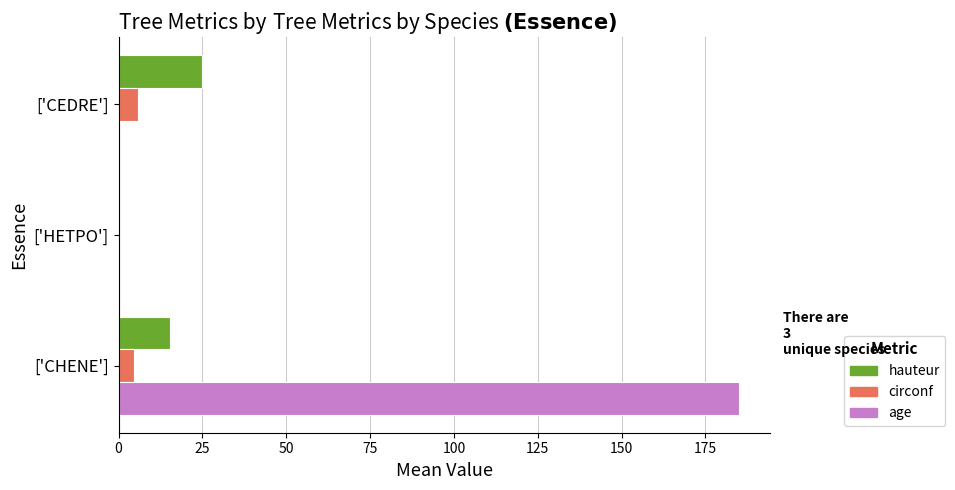

The value of age at ['CEDRE'] is 64.8. True or false?

False